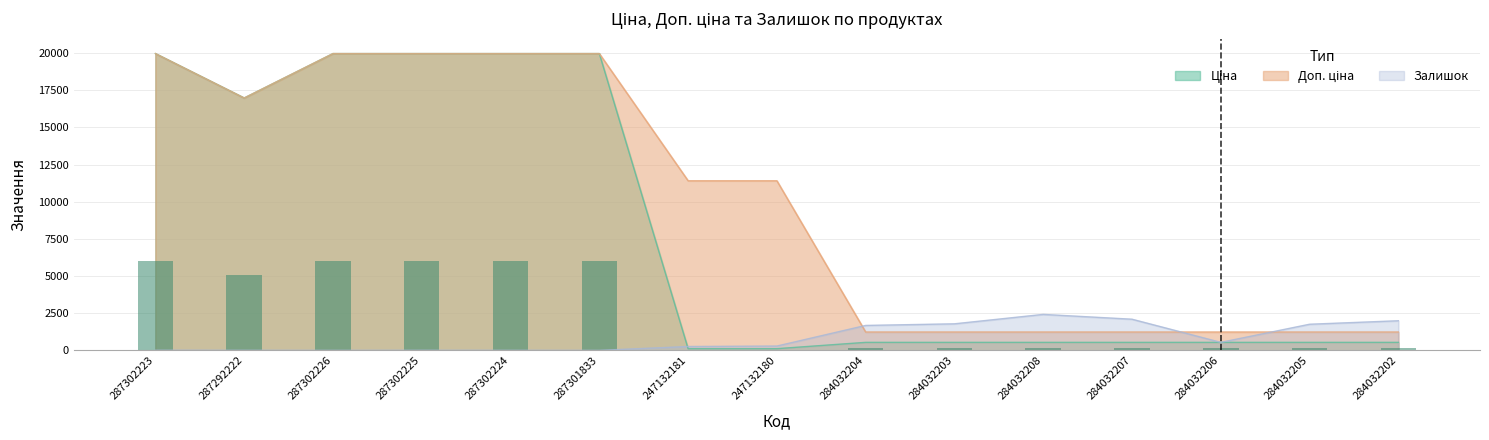

Reading left to right, what are all the values shown in this chart?

Ціна: 287302223=19964.2	287292222=16976.3	287302226=19964.2	287302225=19964.2	287302224=19964.2	287301833=19964.2	247132181=114.1	247132180=114.1	284032204=539.0	284032203=539.0	284032208=539.0	284032207=539.0	284032206=539.0	284032205=539.0	284032202=539.0
Доп. ціна: 287302223=19964.2	287292222=16976.3	287302226=19964.2	287302225=19964.2	287302224=19964.2	287301833=19964.2	247132181=11410.0	247132180=11410.0	284032204=1235.4	284032203=1235.4	284032208=1235.4	284032207=1235.4	284032206=1235.4	284032205=1235.4	284032202=1235.4
Залишок: 287302223=7.0	287292222=4.0	287302226=0.0	287302225=5.0	287302224=3.0	287301833=0.0	247132181=260.0	247132180=290.0	284032204=1677.0	284032203=1786.0	284032208=2419.0	284032207=2096.0	284032206=539.0	284032205=1757.0	284032202=1992.0